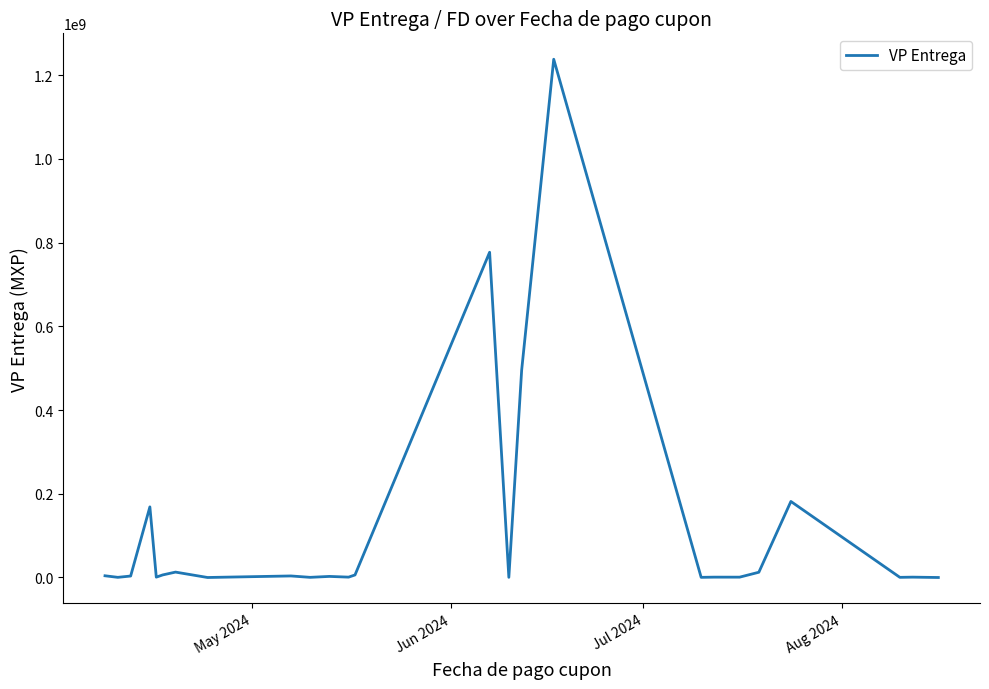

How many lines are shown in the chart?

1